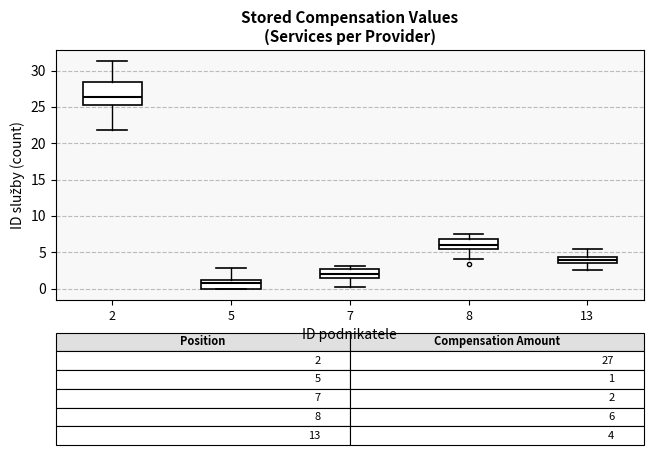

Which box has the lowest median line?

5